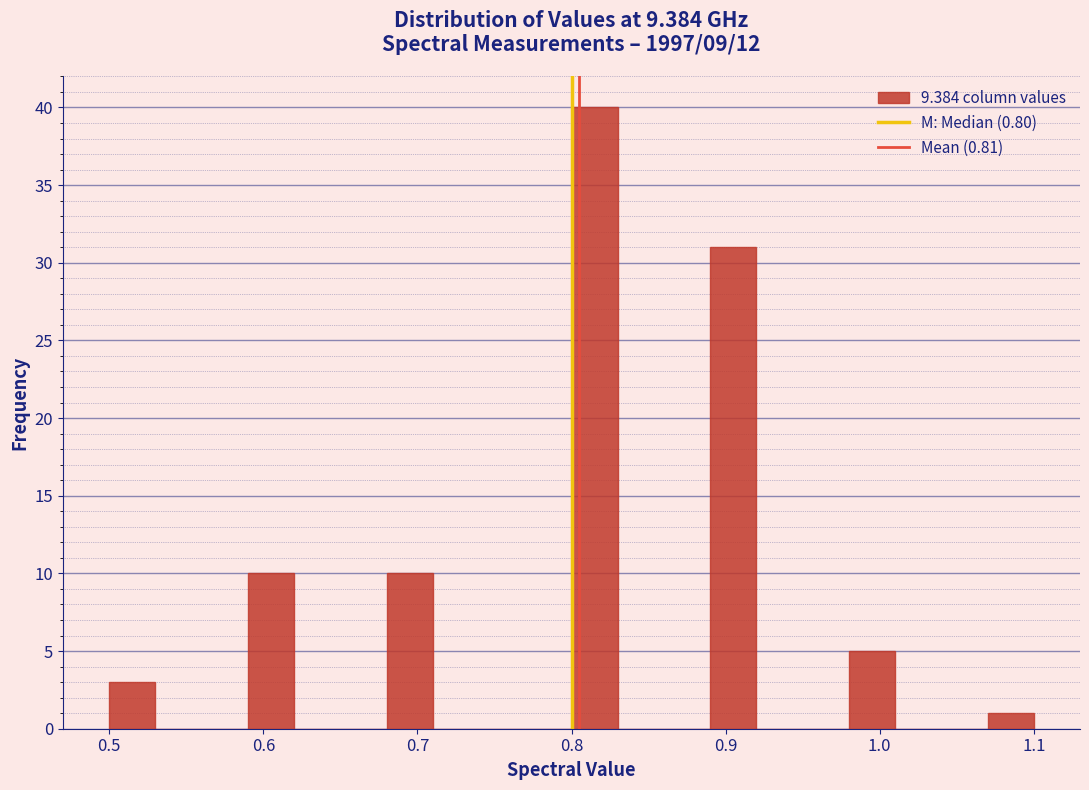

Around what value on the x-axis is the tallest bar? Give the approximate position of its centre, as read against the axis.

0.82